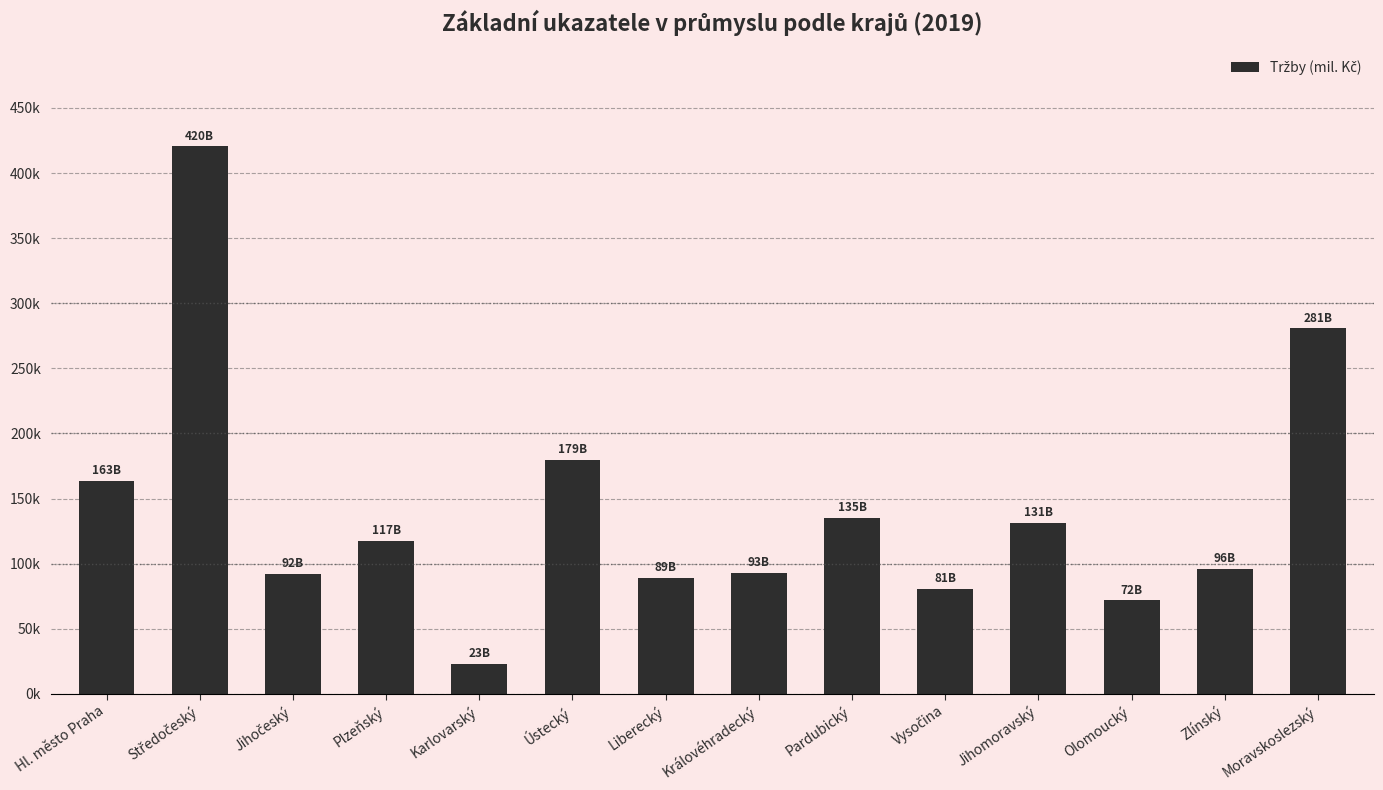

The chart shows a value of 135060.9 at Pardubický. True or false?

True